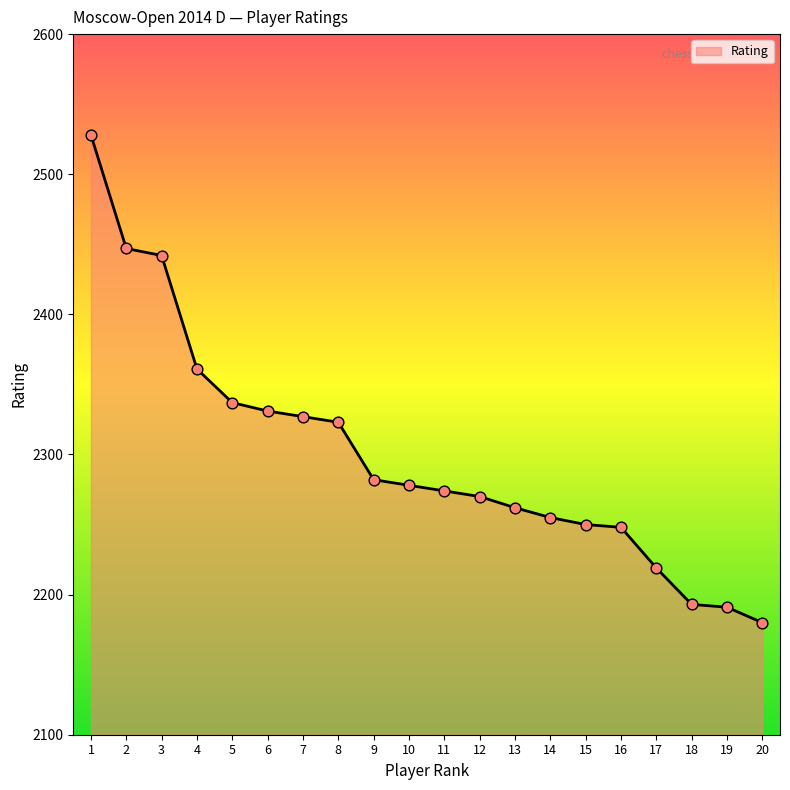

What is the ratio of the value at 8 to the value at 3?

1.0